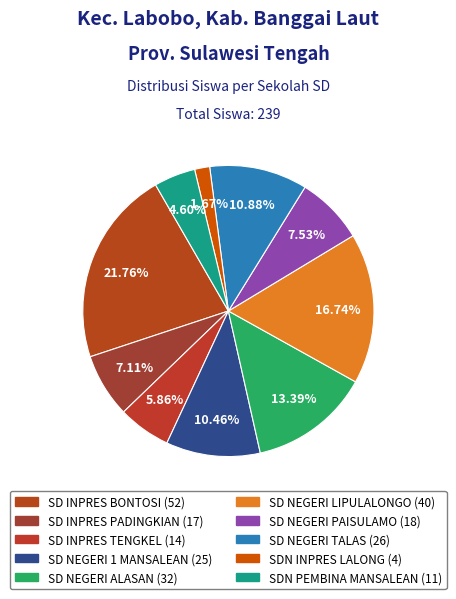

The SD NEGERI LIPULALONGO slice represents 30% of the pie. True or false?

False